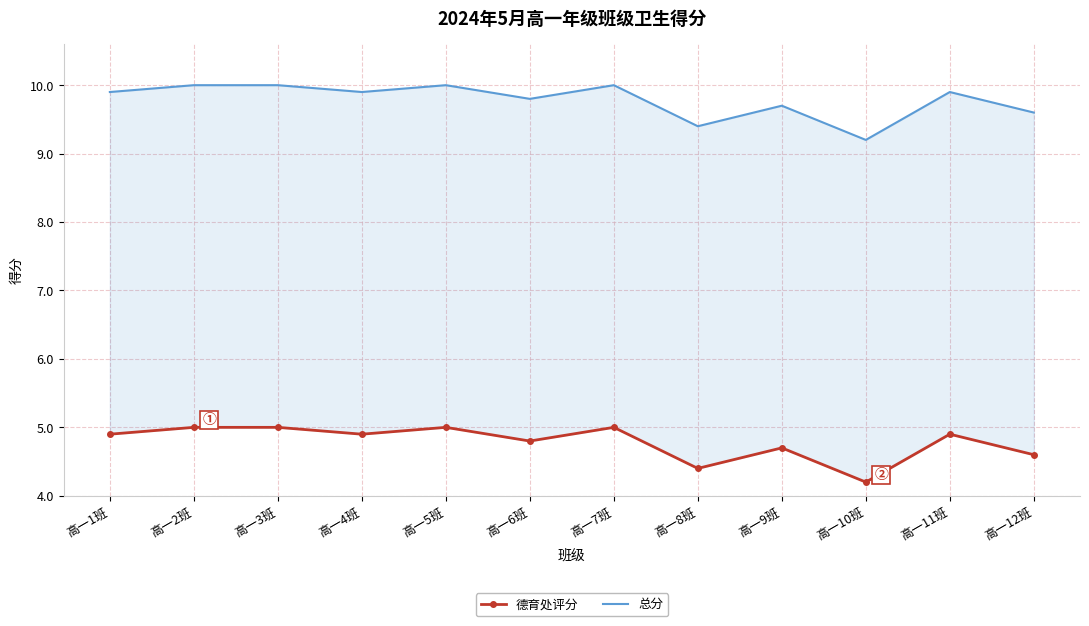

True or false: 德育处评分 and 总分 cross at least once.

False